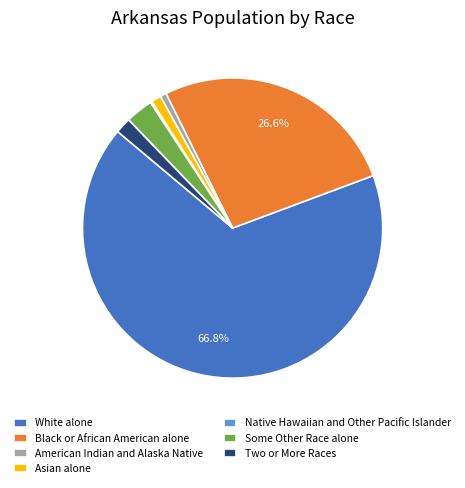

Approximately how many times larger is the value at Asian alone compared to Some Other Race alone?

0.4